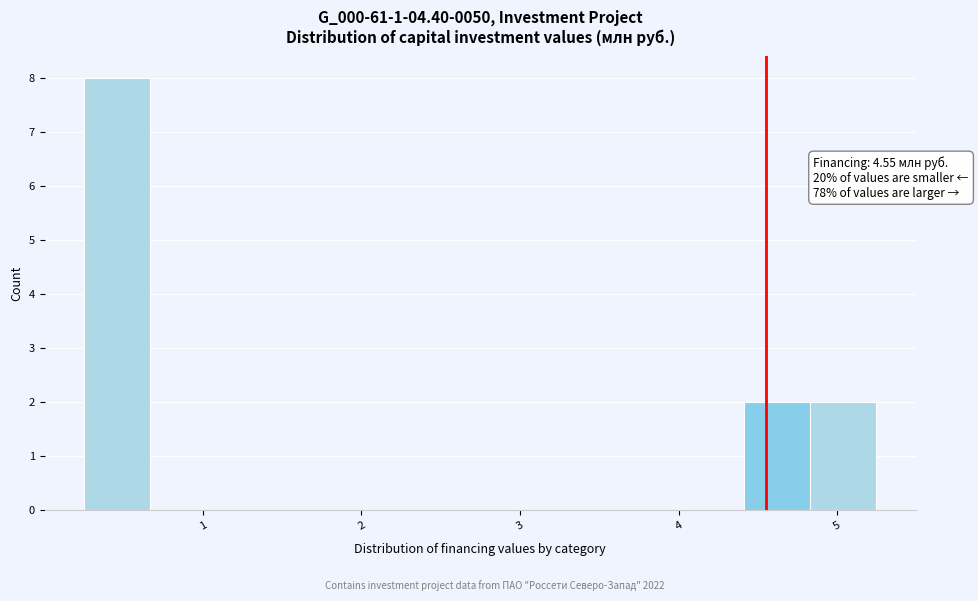

Over which range of the x-axis is the bar tallest?

0.3 to 0.7